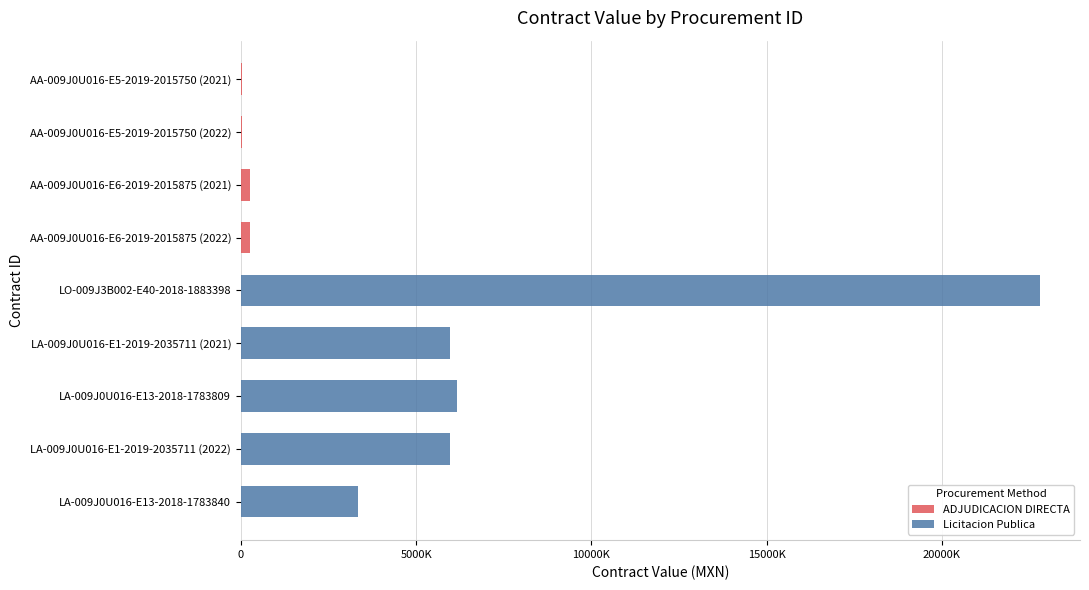

What is the sum of all ADJUDICACION DIRECTA values?

625297.4